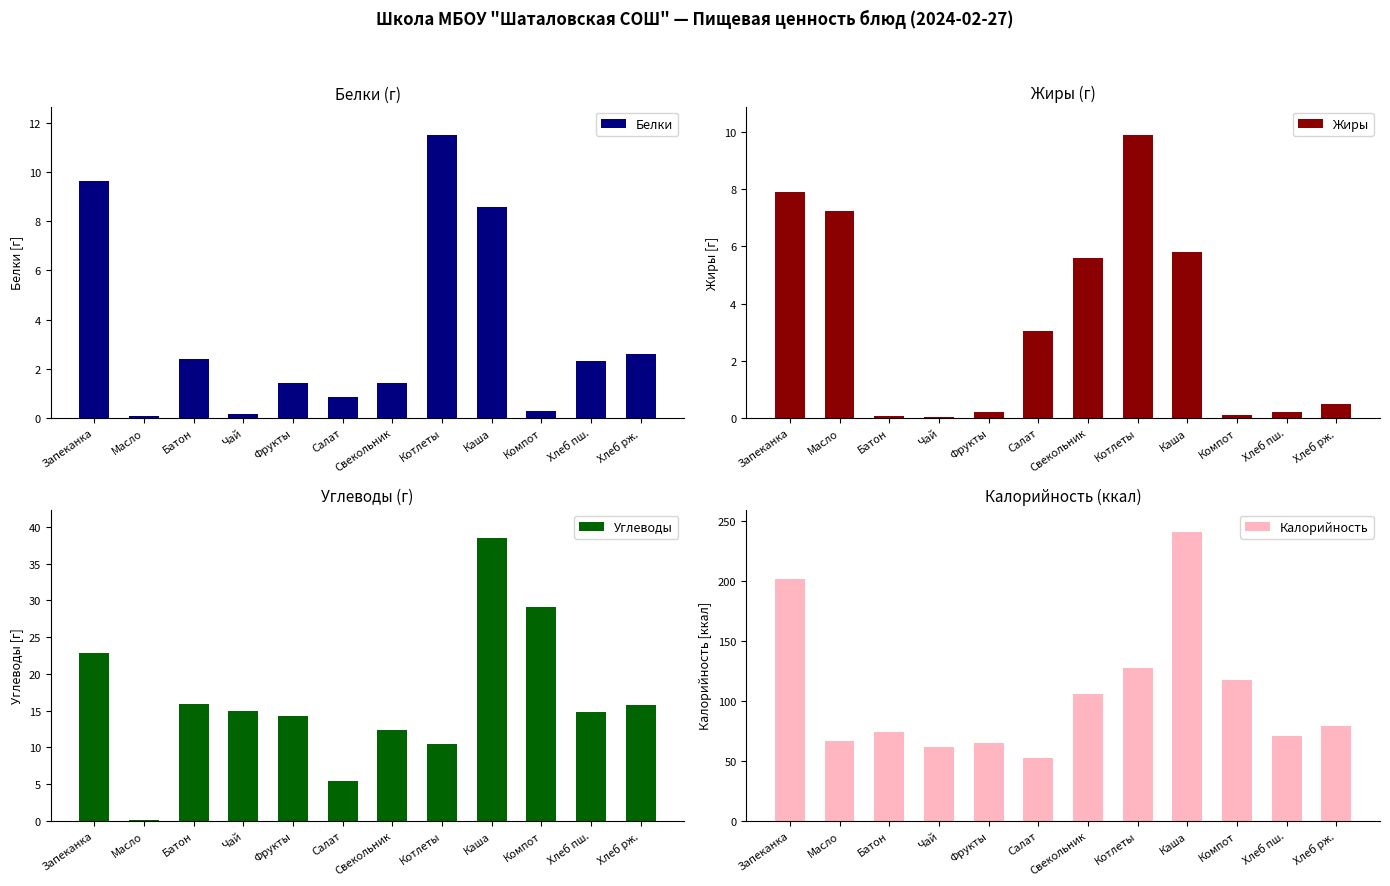

What is the maximum value shown in the chart?

240.5